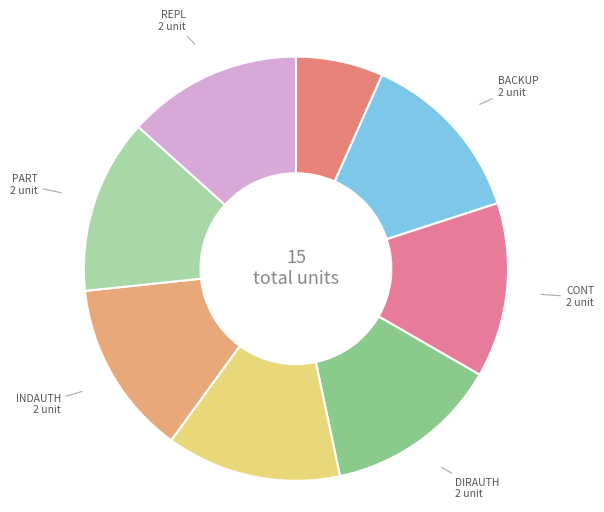

Is the sum of IDENT and PART greater than half?

No